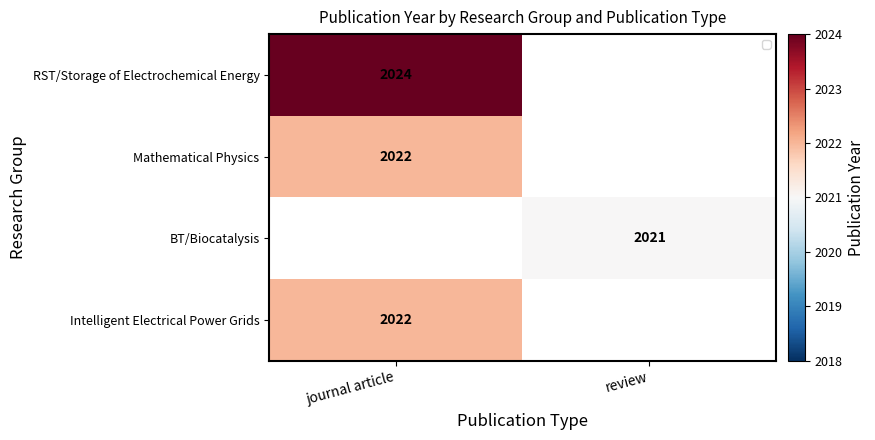

Rank the categories by RST/Storage of Electrochemical Energy value from highest to lowest.

journal article, review